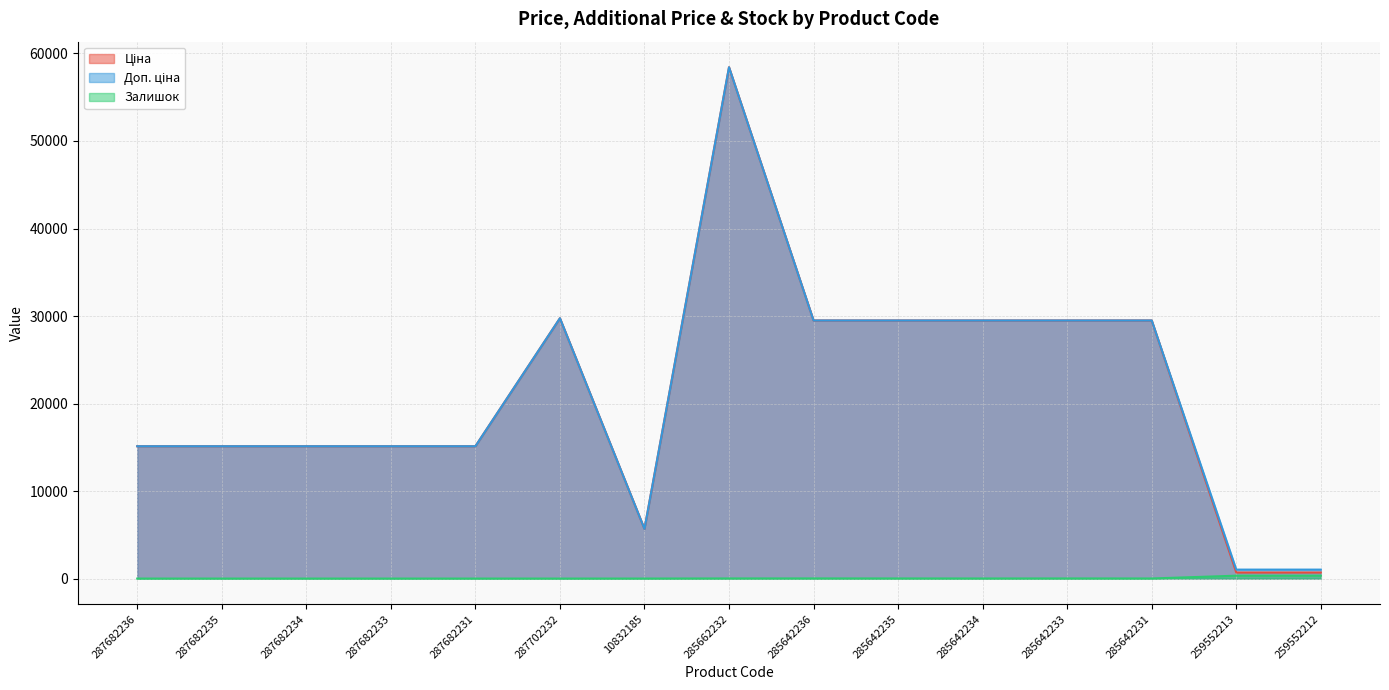

Is it true that Залишок equals 21.0 at 285642233?

False